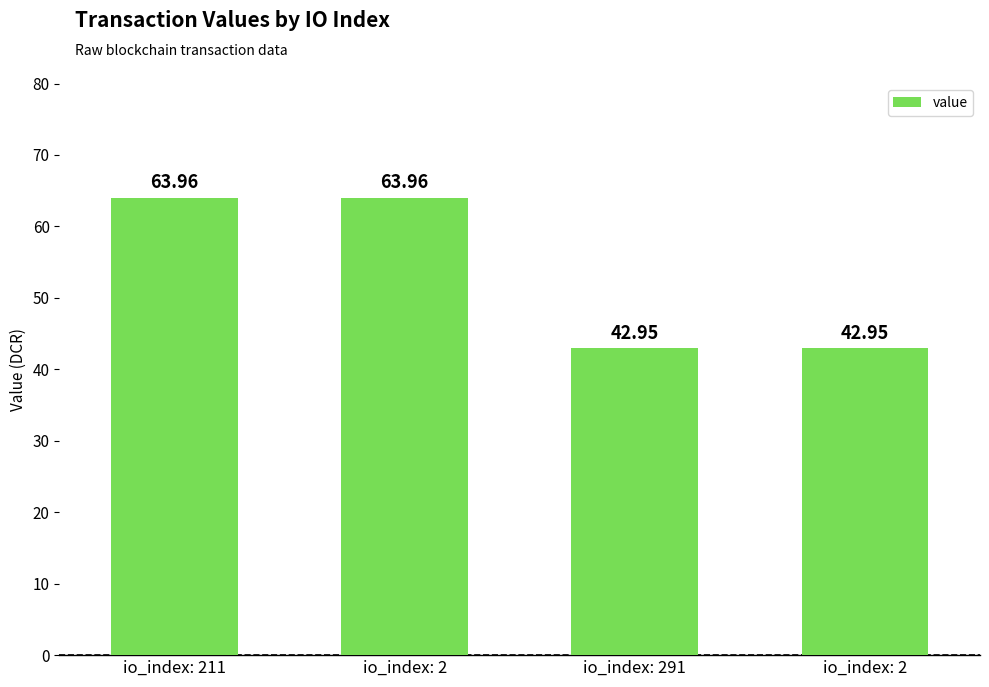

The value at io_index: 2 is 64.0. True or false?

True